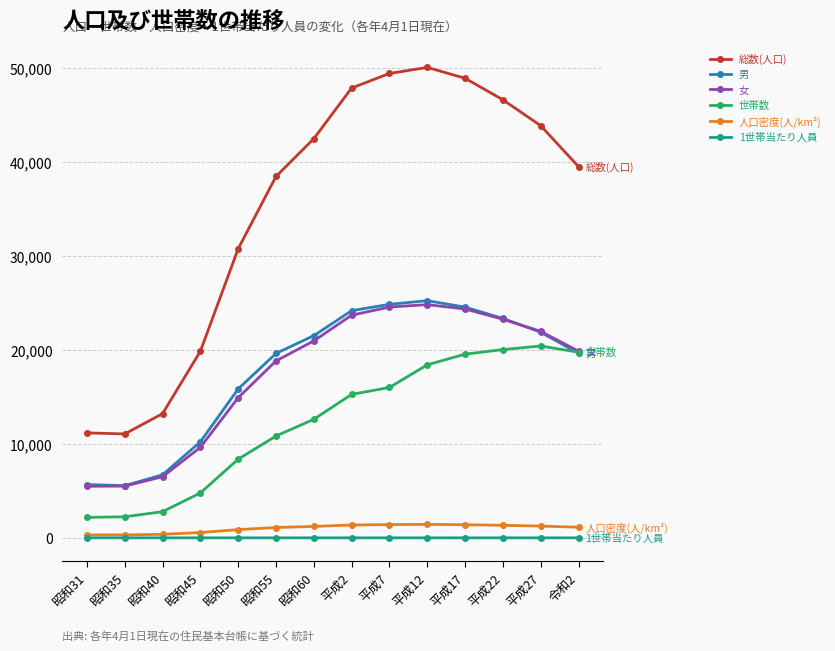

At how many categories does at least one series exceed 22179?

10